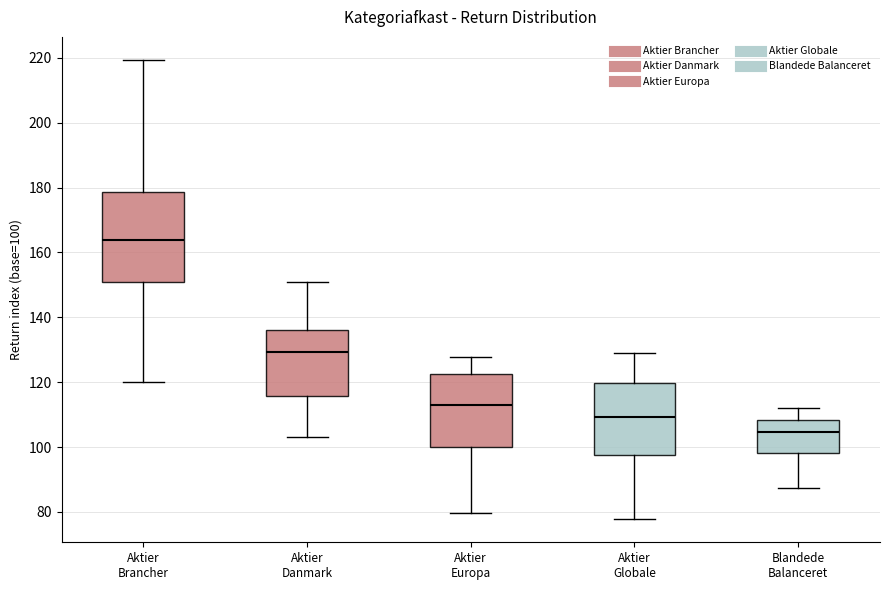

Comparing the boxes themselves (not the whiskers), which one is the tallest?

Aktier Brancher